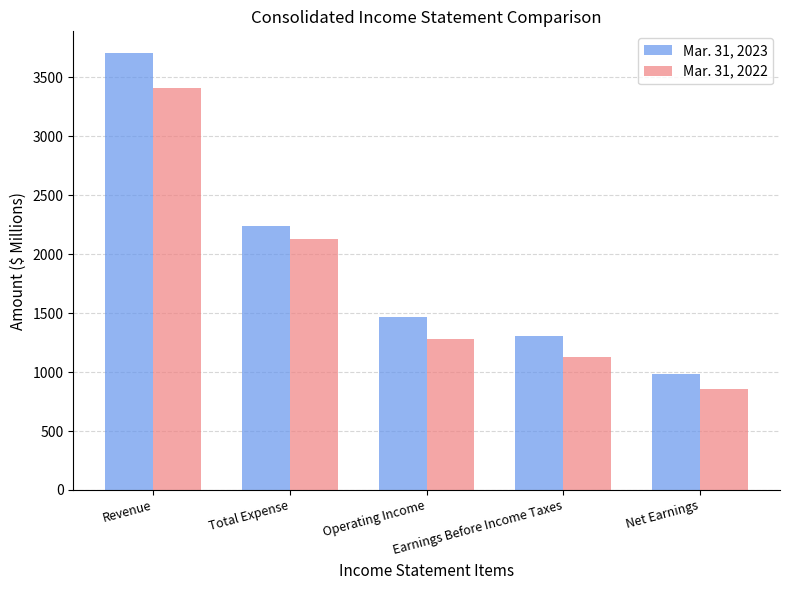

The Mar. 31, 2022 series shows 2135 at Revenue. True or false?

False